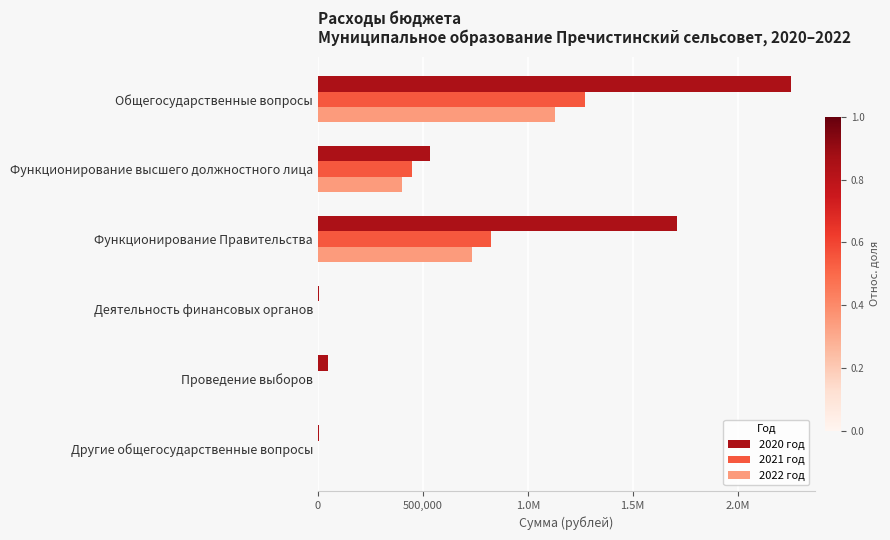

Which series has the widest spread of values?

2020 год